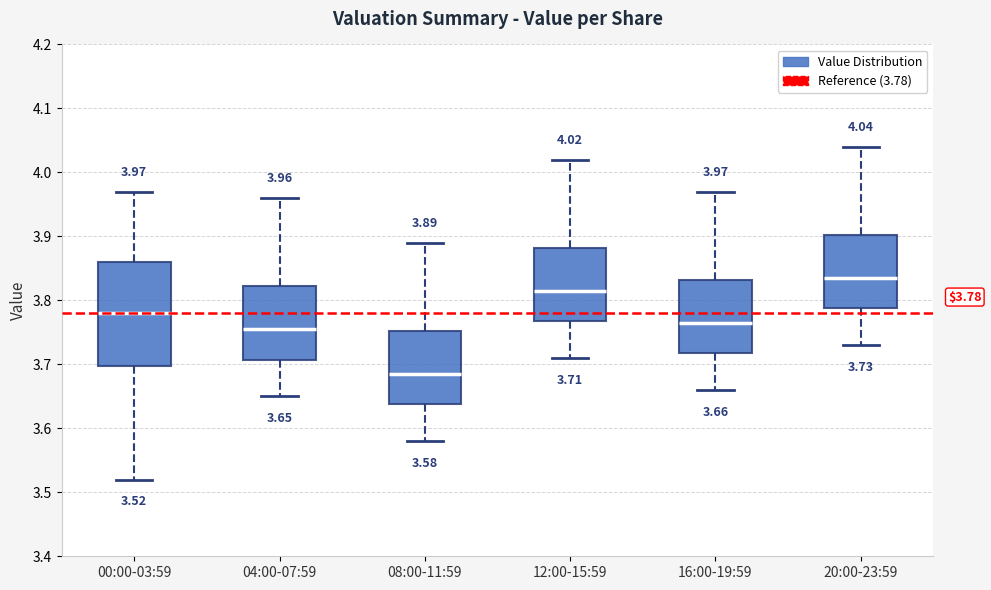

Comparing the boxes themselves (not the whiskers), which one is the tallest?

00:00-03:59